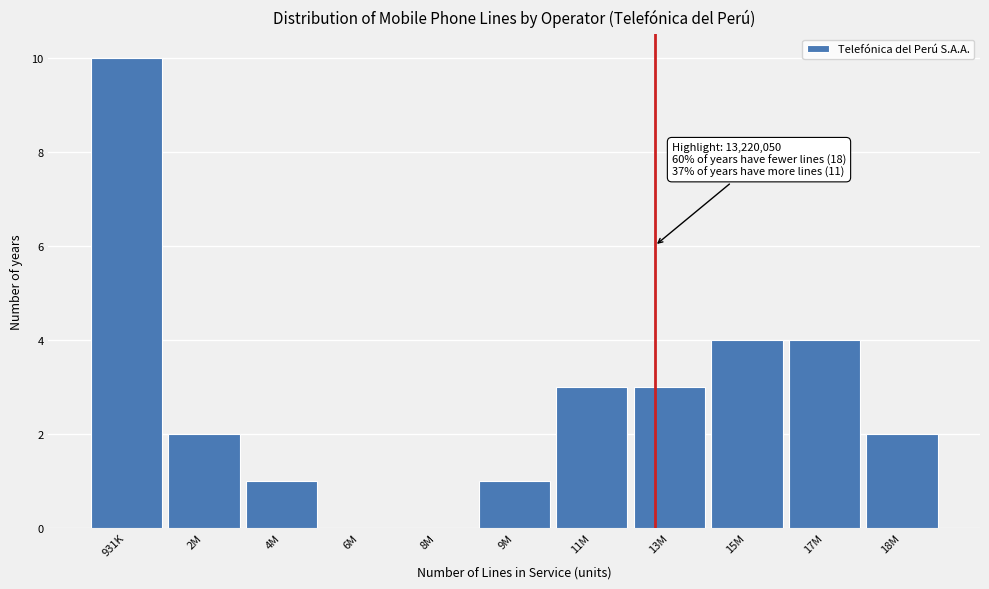

Reading left to right, list all the values displayed in this chart.

931K=10	2M=2	4M=1	6M=0	8M=0	9M=1	11M=3	13M=3	15M=4	17M=4	18M=2